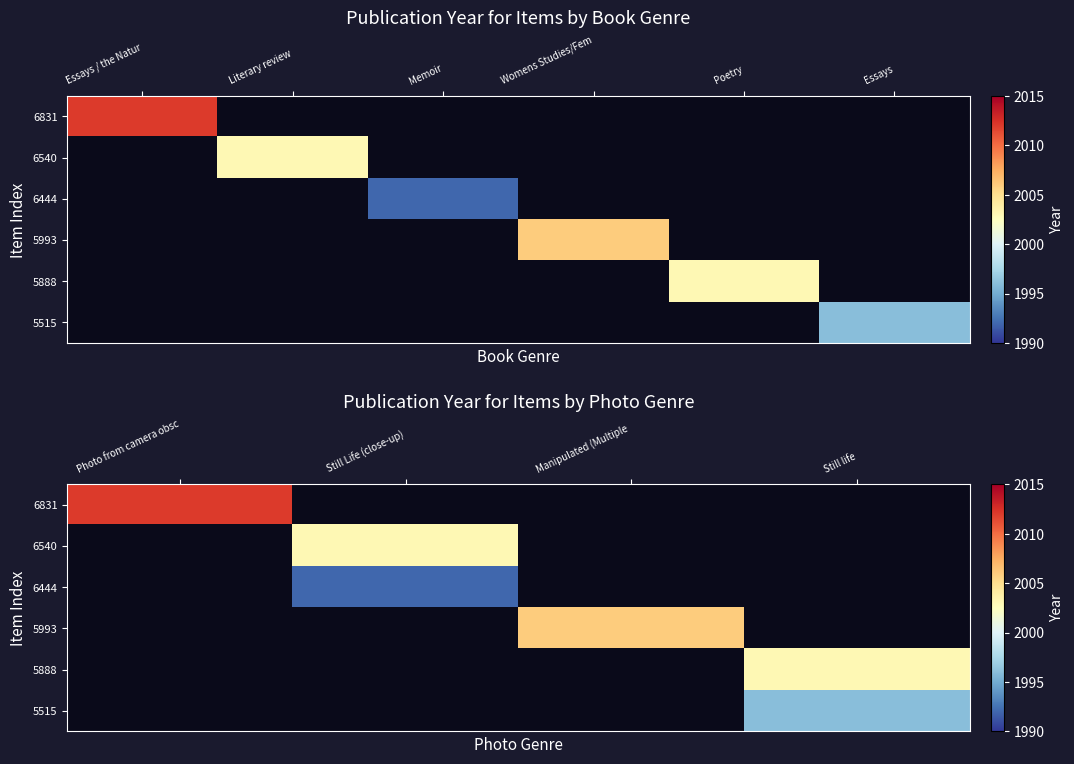

What is the maximum value shown in the chart?

2012.0